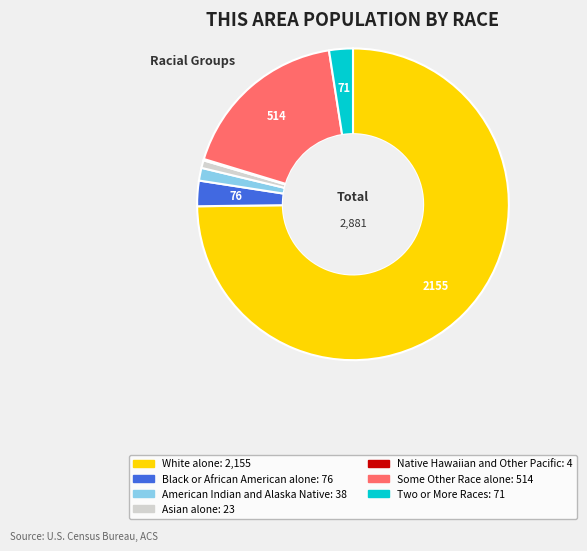

Is the sum of White alone and Some Other Race alone greater than half?

Yes